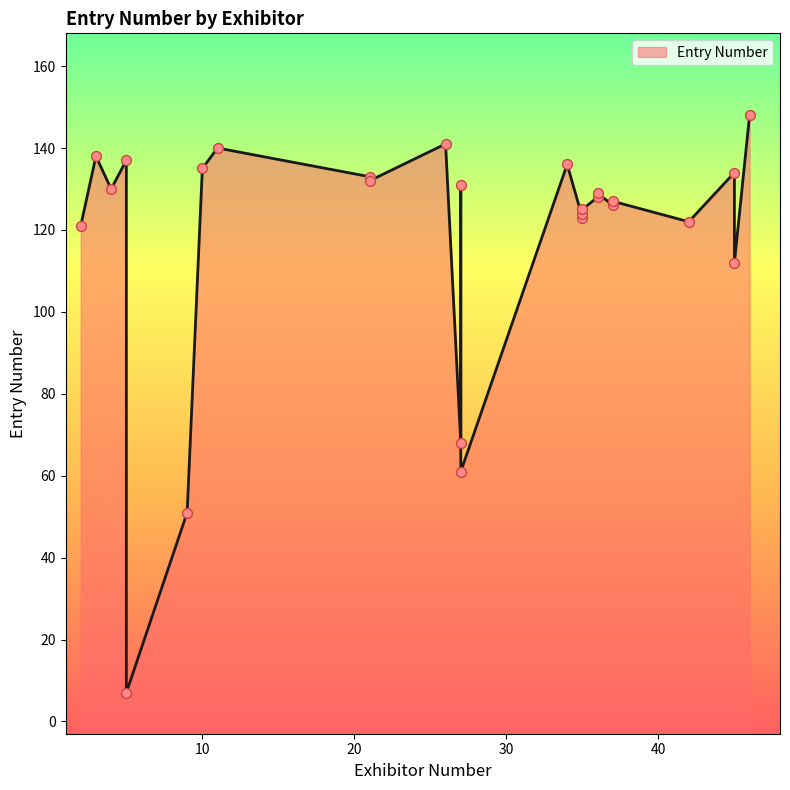

Between 11 and 25, which is larger?

11